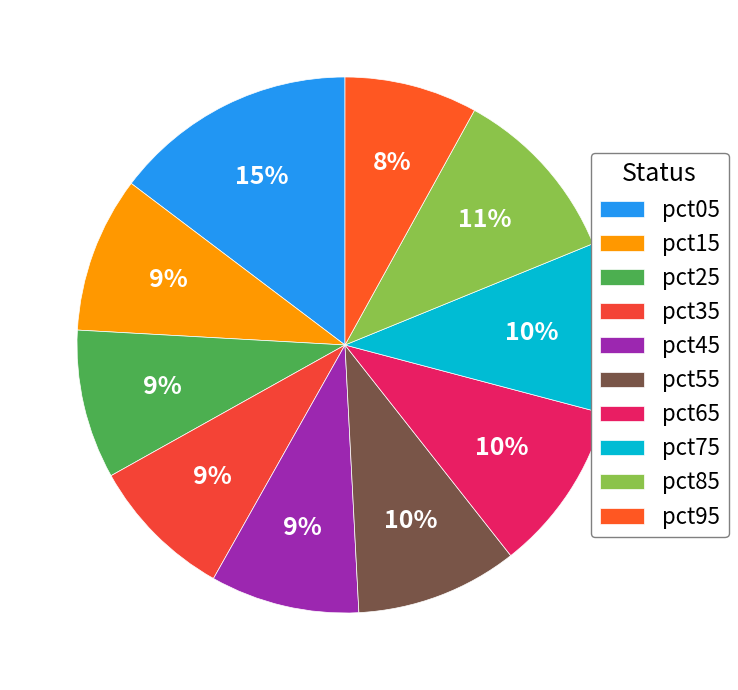

How many segments does this pie chart have?

10